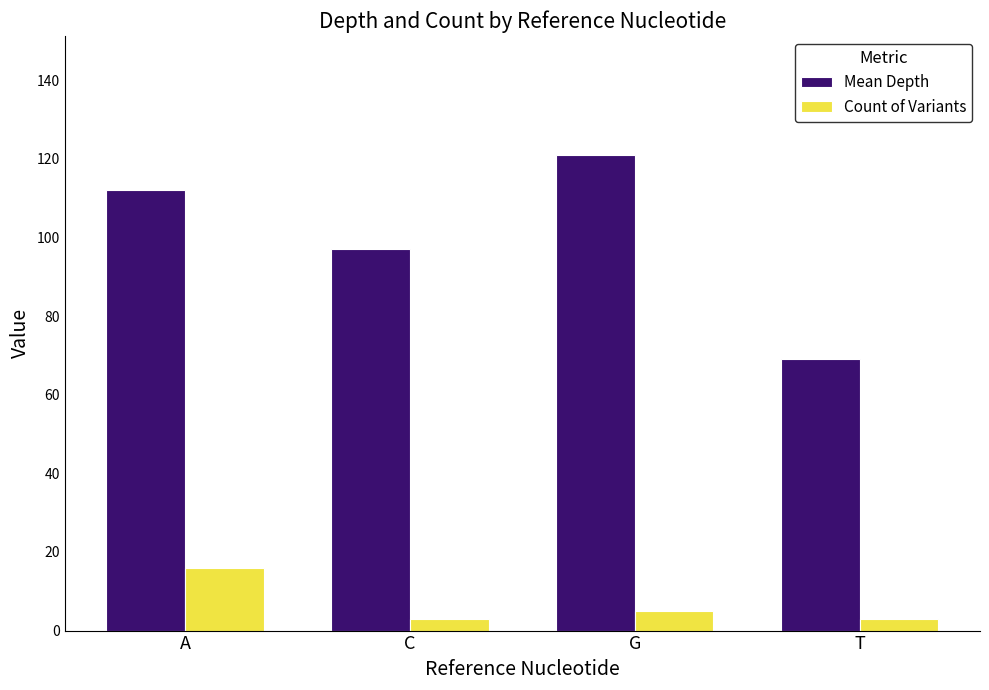

List the labels in order of Mean Depth value, smallest first.

T, C, A, G